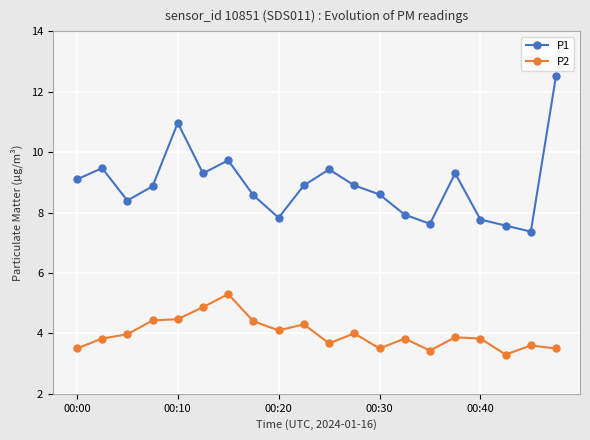

What is the value of the P1 point at the 11th from the left?

9.4